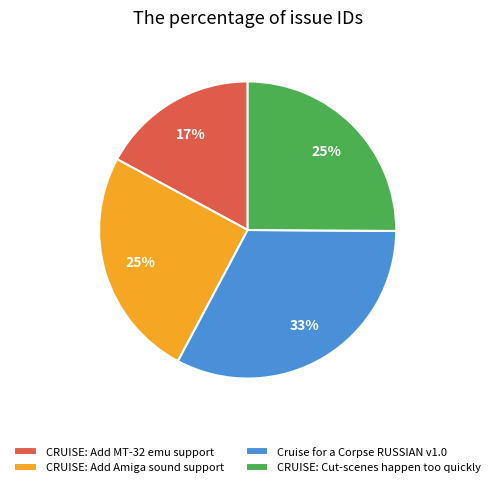

Approximately how many times larger is the value at CRUISE: Add MT-32 emu support compared to CRUISE: Add Amiga sound support?

0.7